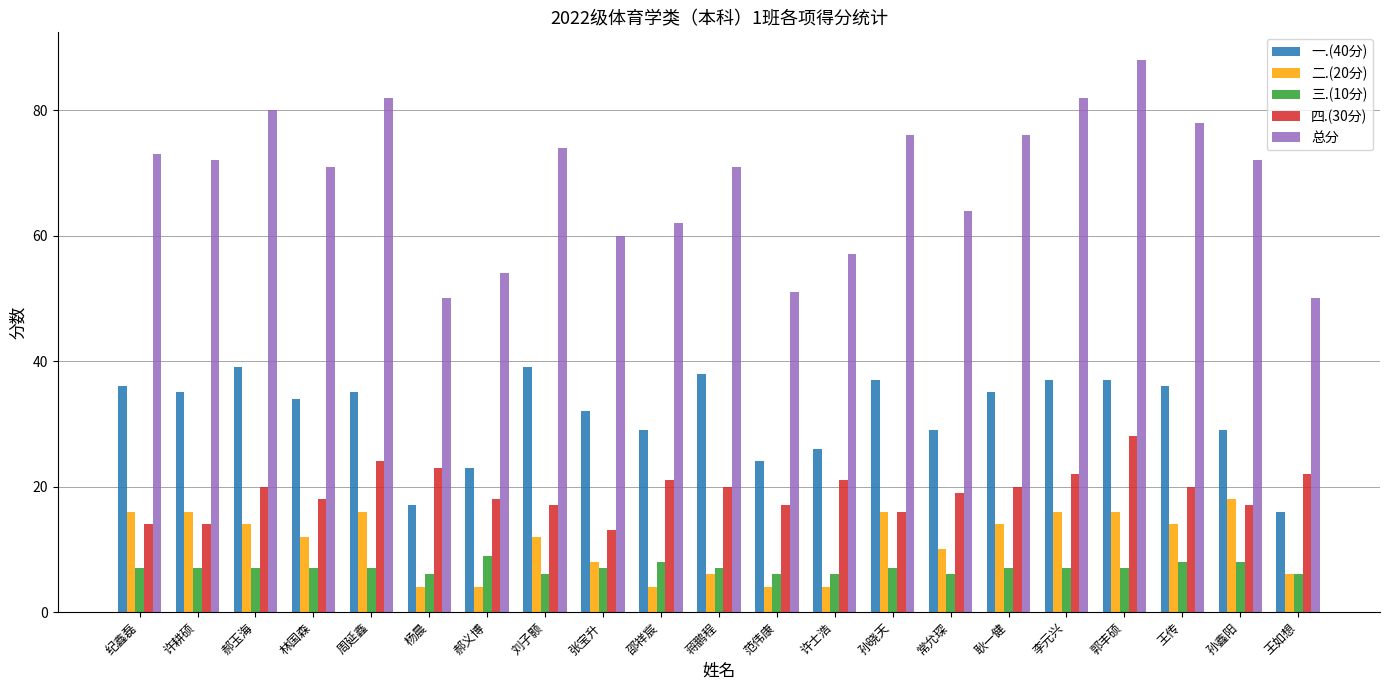

What is the maximum value shown in the chart?

88